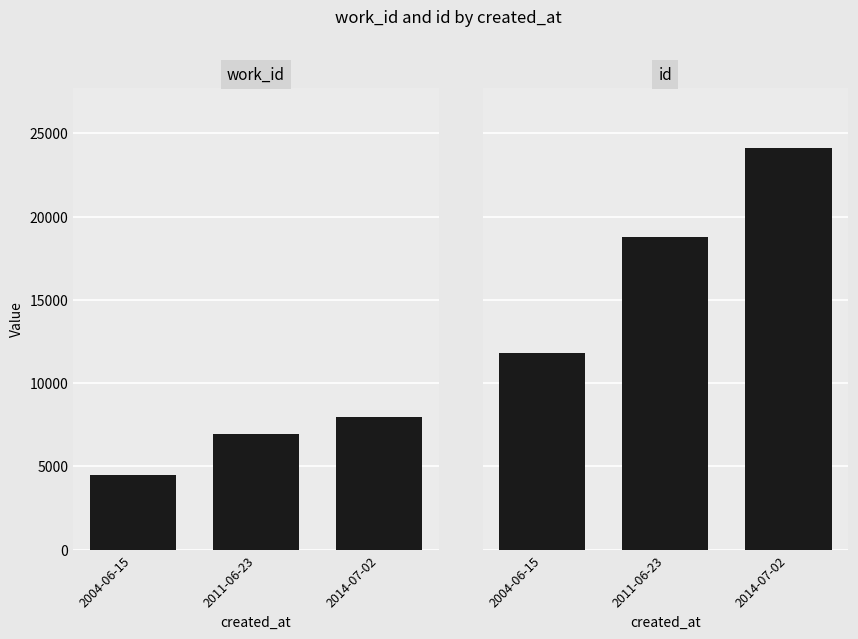

Which has a higher value, 2011-06-23 or 2014-07-02?

2014-07-02